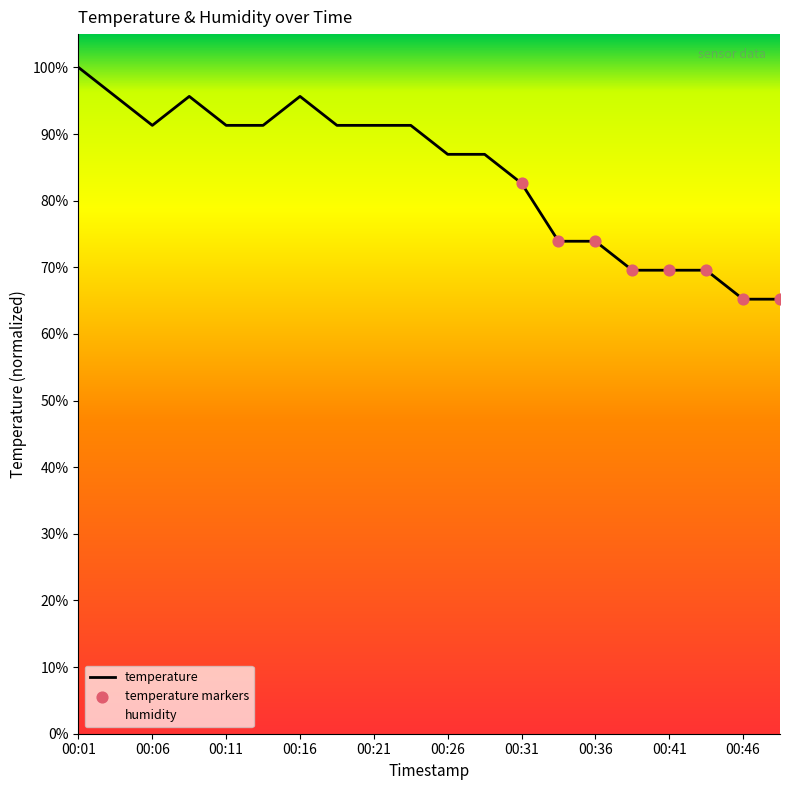

Which series has the largest range (max minus min)?

temperature